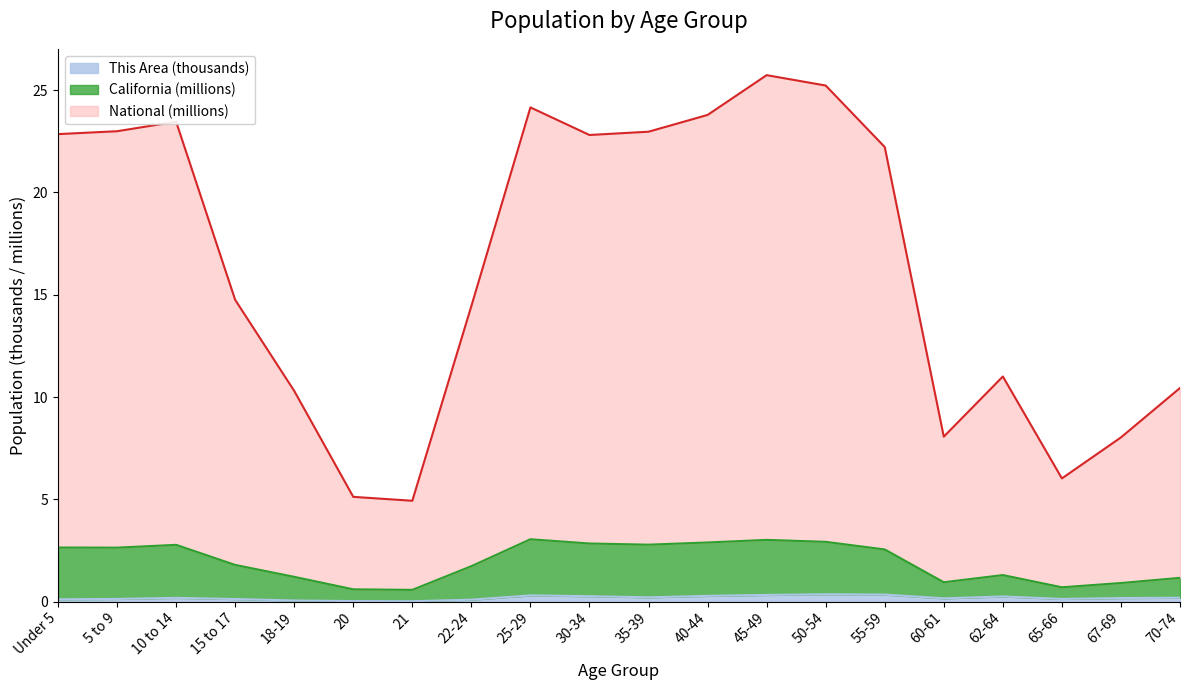

What is the sum of all This Area values?

3.8